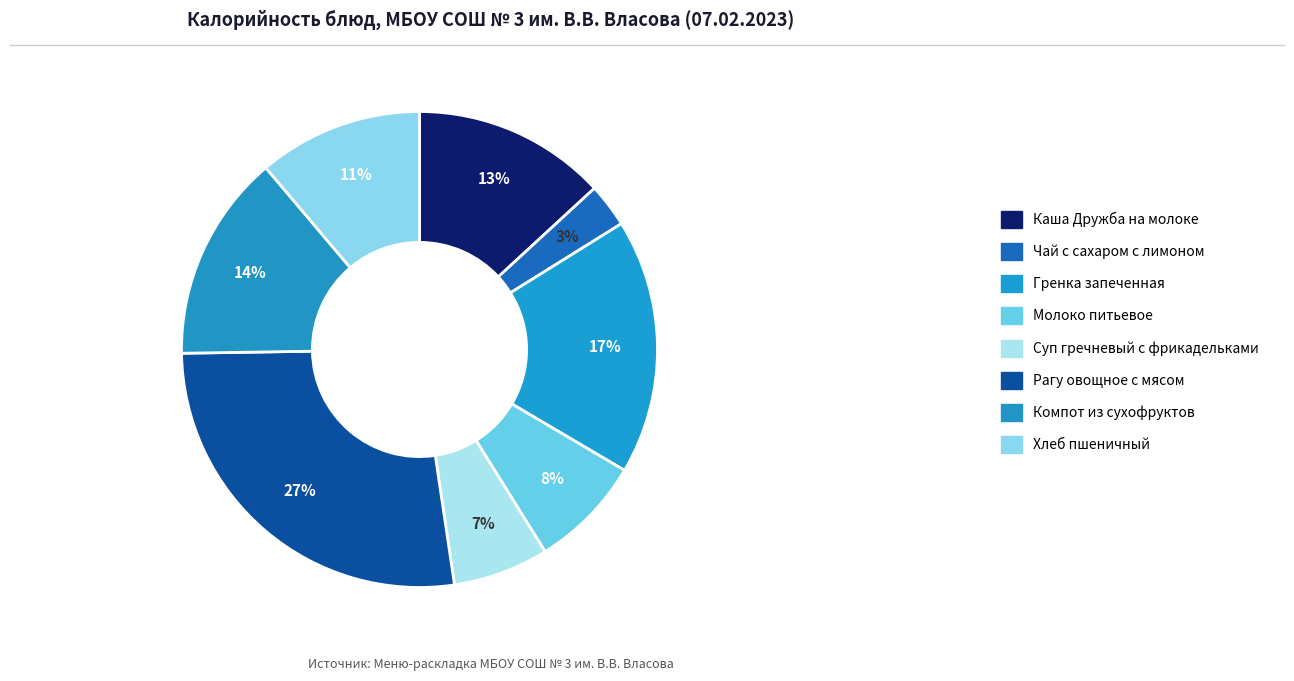

How many segments does this pie chart have?

8